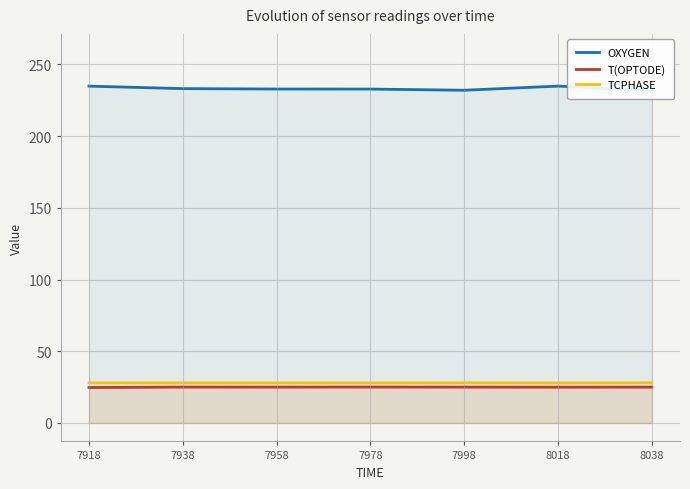

What is the greatest value displayed?

234.9